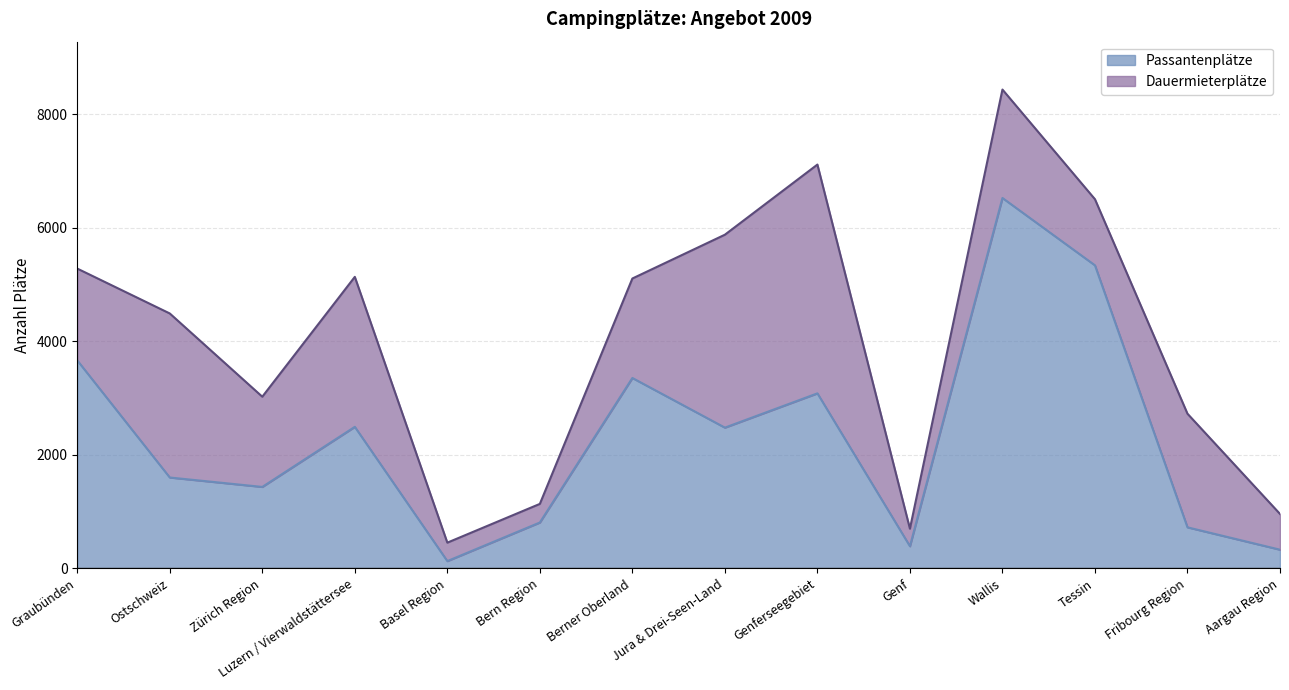

What is the difference between the maximum and minimum values?

6399